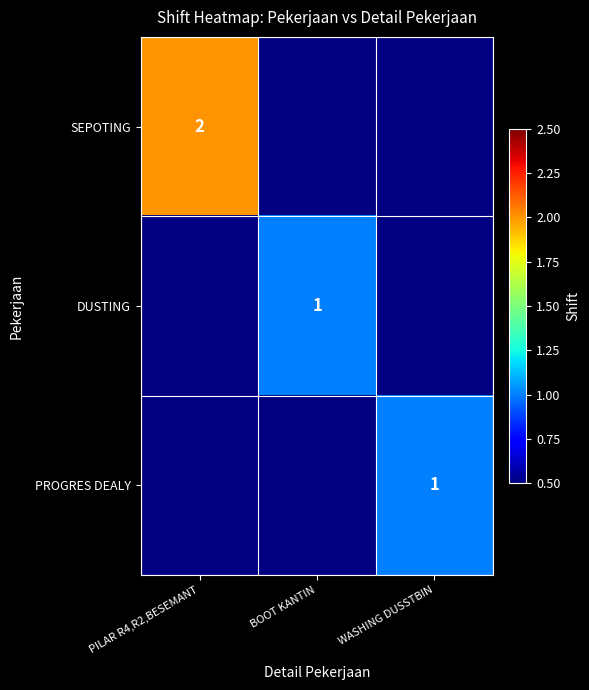

What is the difference between the highest and lowest values at BOOT KANTIN?

1